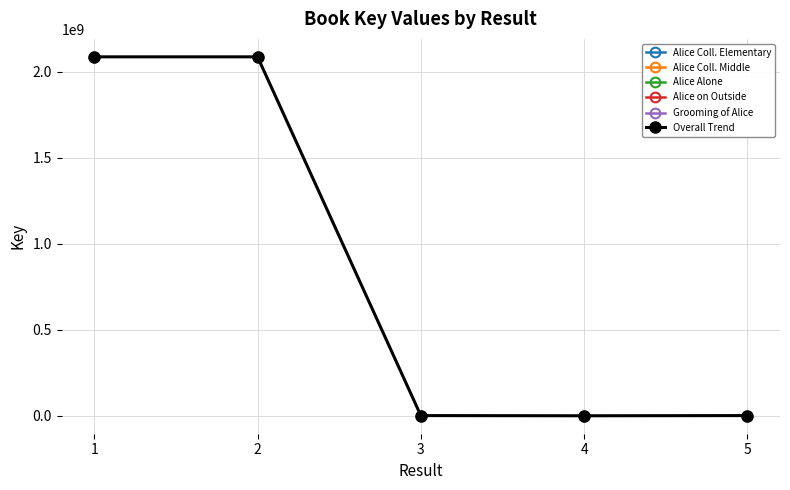

True or false: the data shows 1438599 at 5.

True